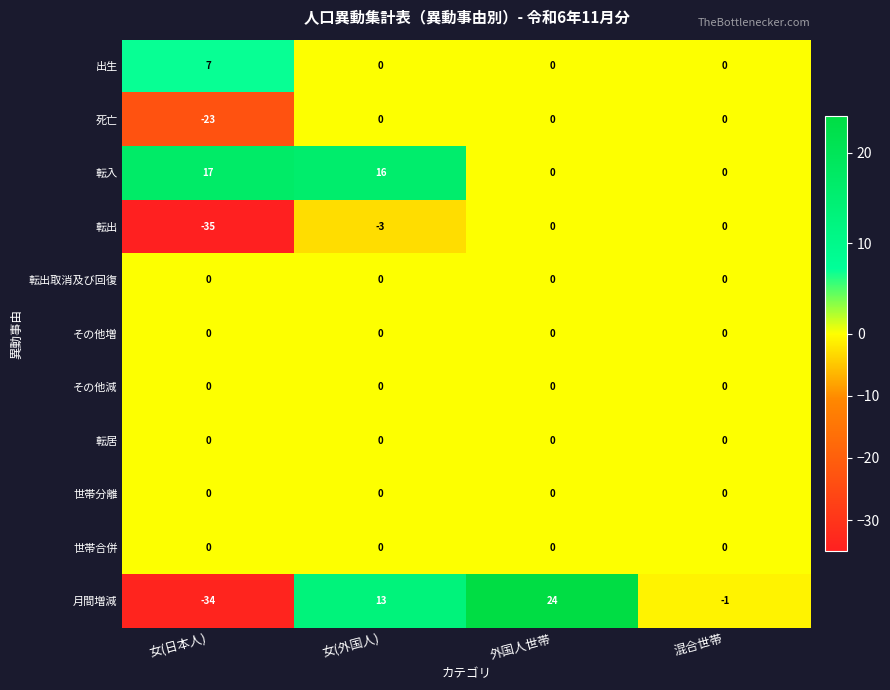

The value of 月間増減 at 外国人世帯 is 24. True or false?

True